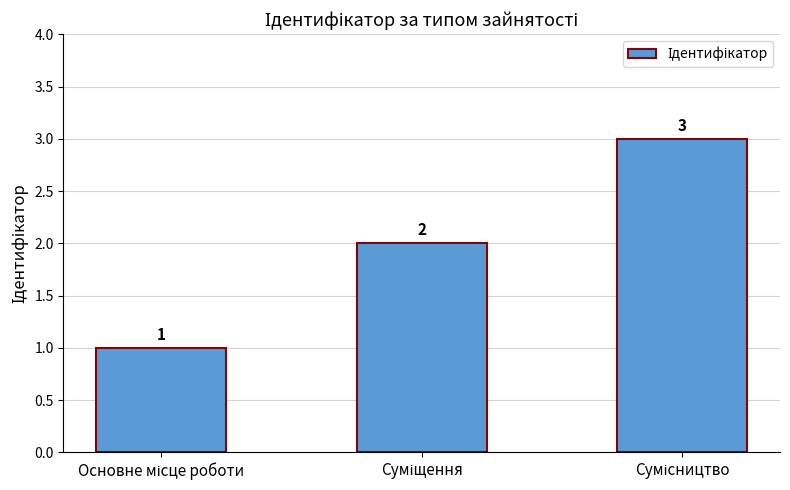

How many values are below 2?

1